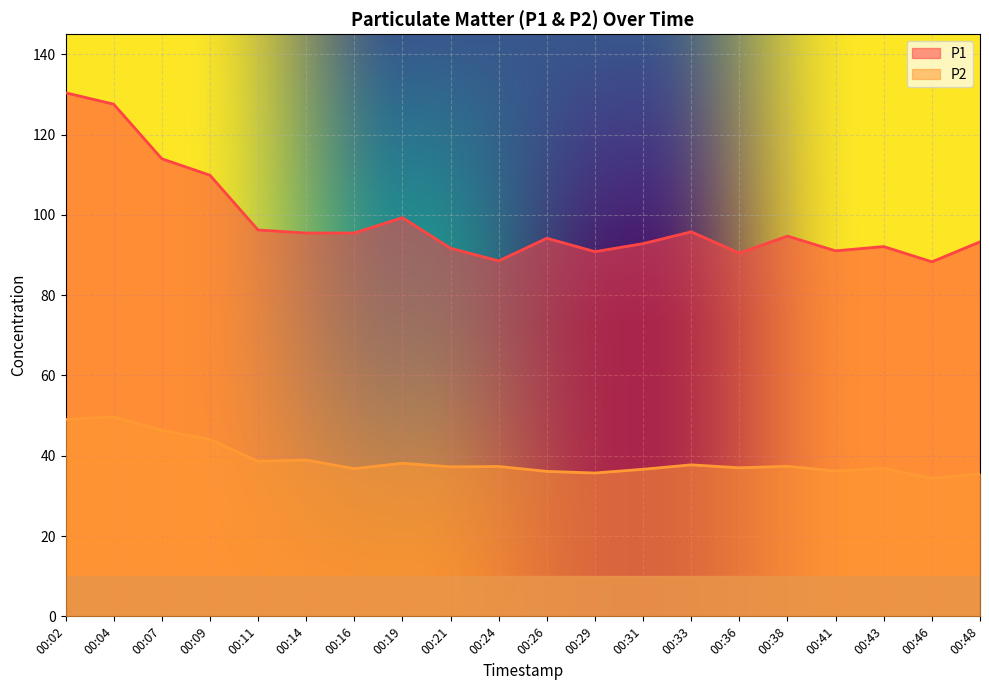

True or false: P1 has a value of 96.2 at 00:11.

True